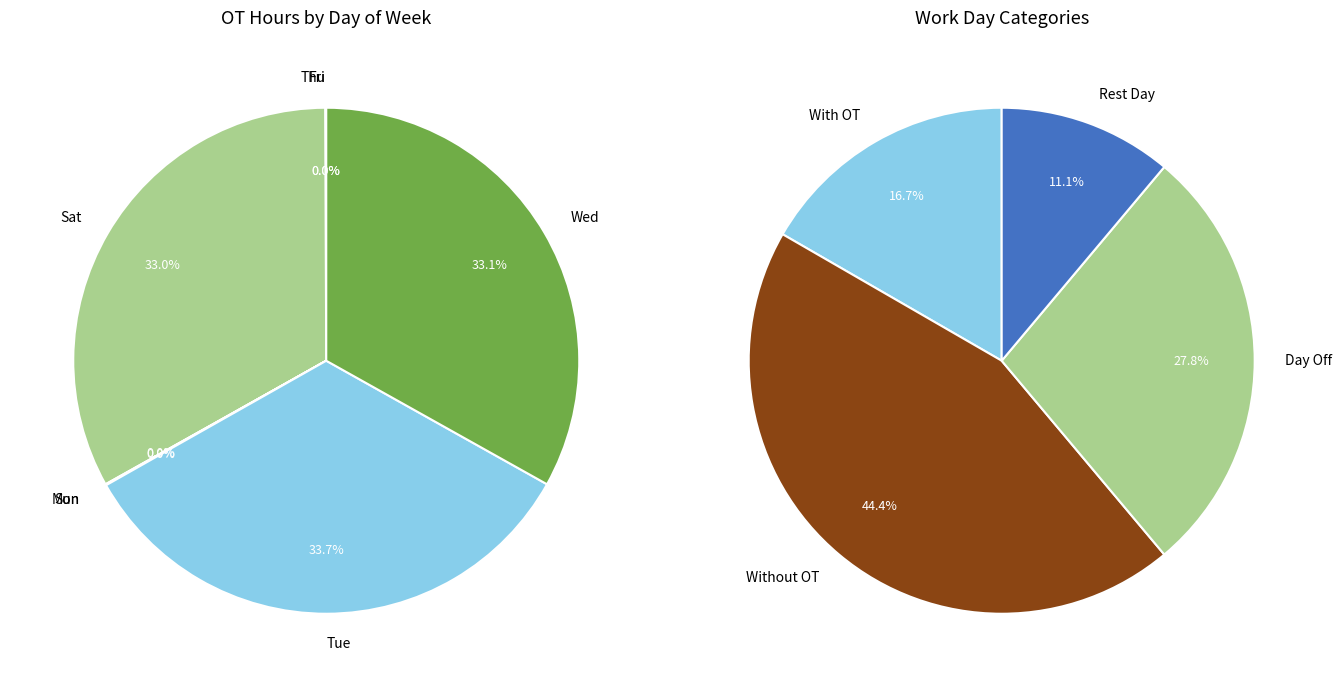

How many slices are in this pie chart?

7